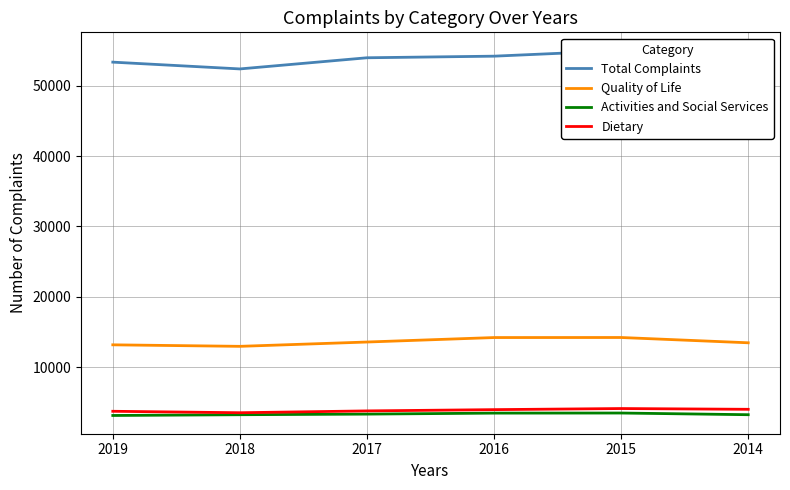

The value of Dietary at 2016 is 3950. True or false?

True